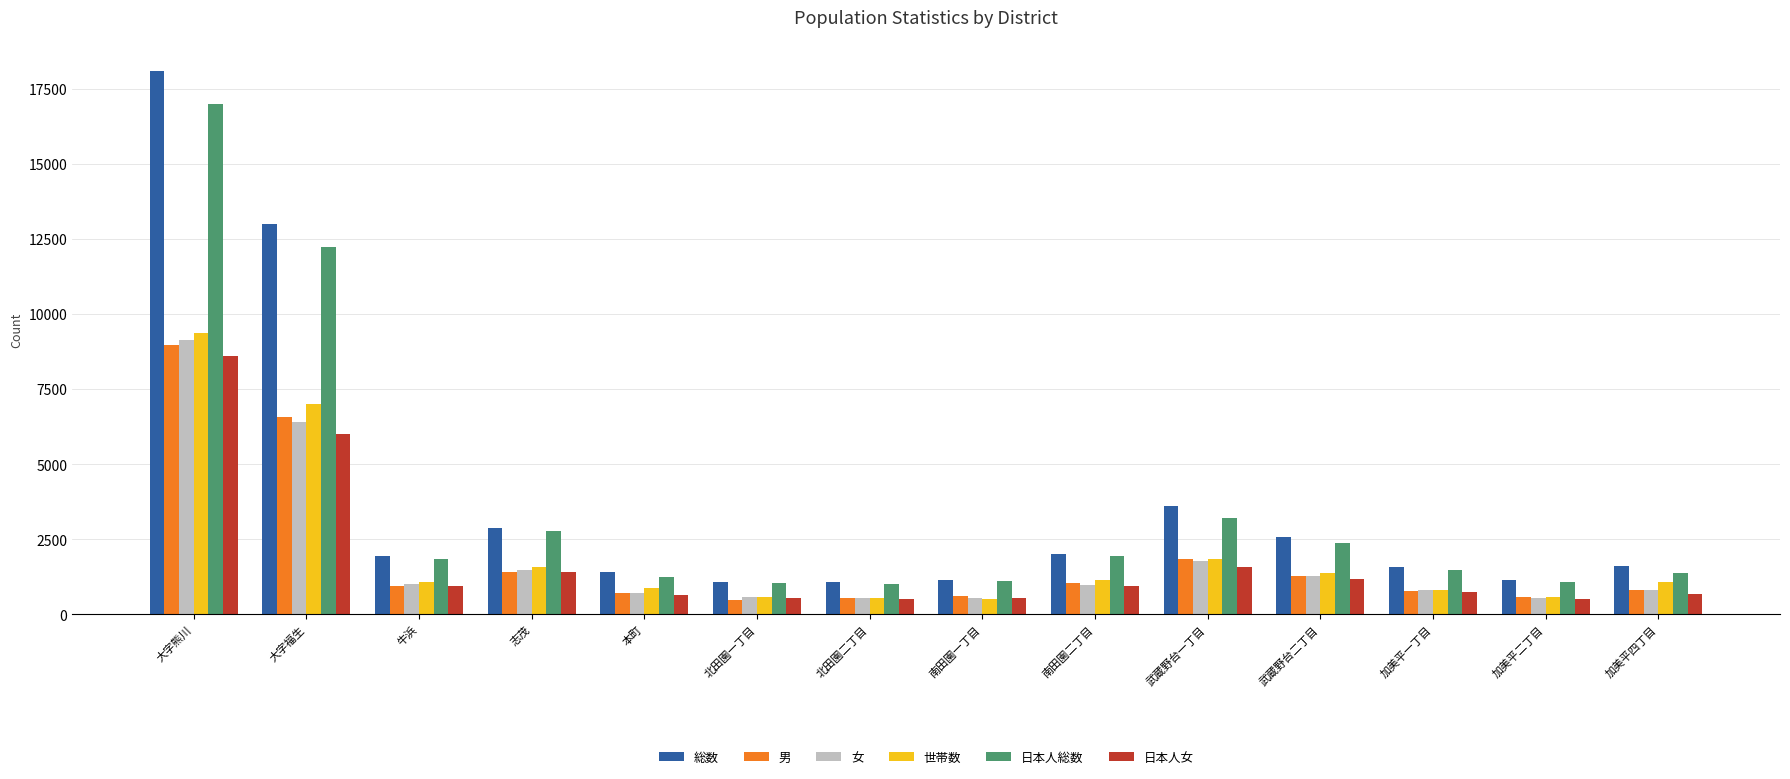

The 女 series shows 1779 at 武蔵野台一丁目. True or false?

True